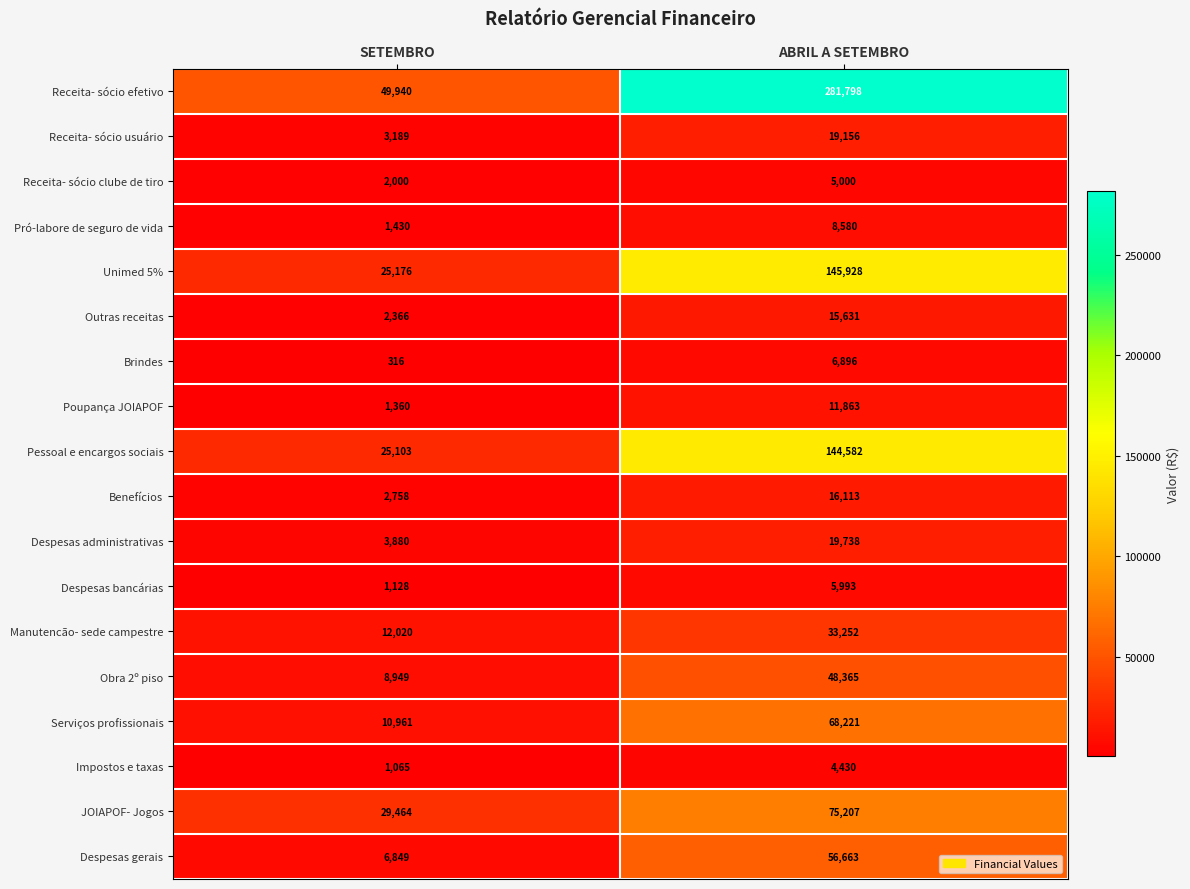

Rank the series by their maximum value, from lowest to highest.

Impostos e taxas, Receita- sócio clube de tiro, Despesas bancárias, Brindes, Pró-labore de seguro de vida, Poupança JOIAPOF, Outras receitas, Benefícios, Receita- sócio usuário, Despesas administrativas, Manutencão- sede campestre, Obra 2º piso, Despesas gerais, Serviços profissionais, JOIAPOF- Jogos, Pessoal e encargos sociais, Unimed 5%, Receita- sócio efetivo